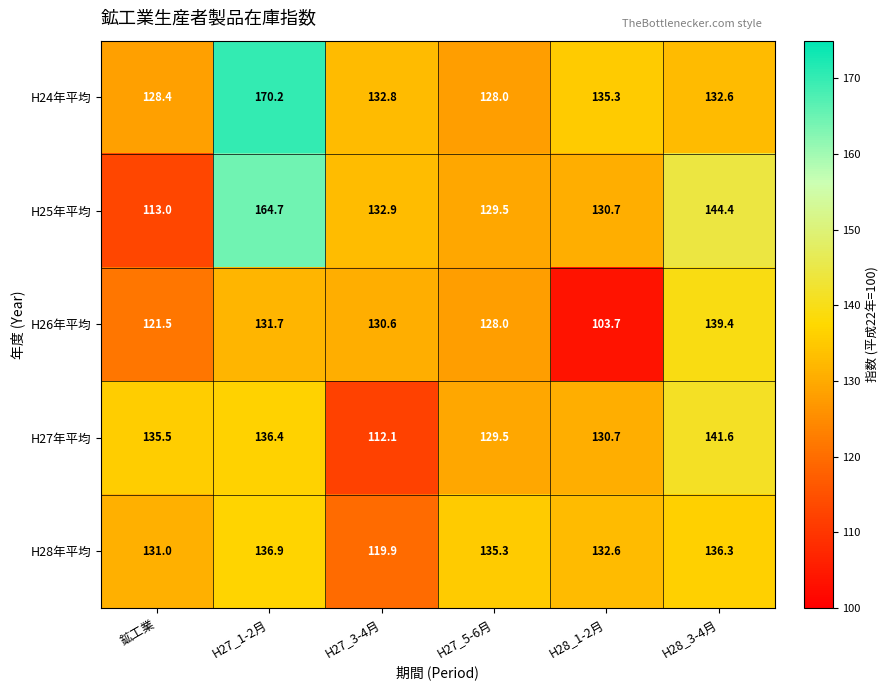

What value does the H27年平均 series have at H28_3-4月?

141.6